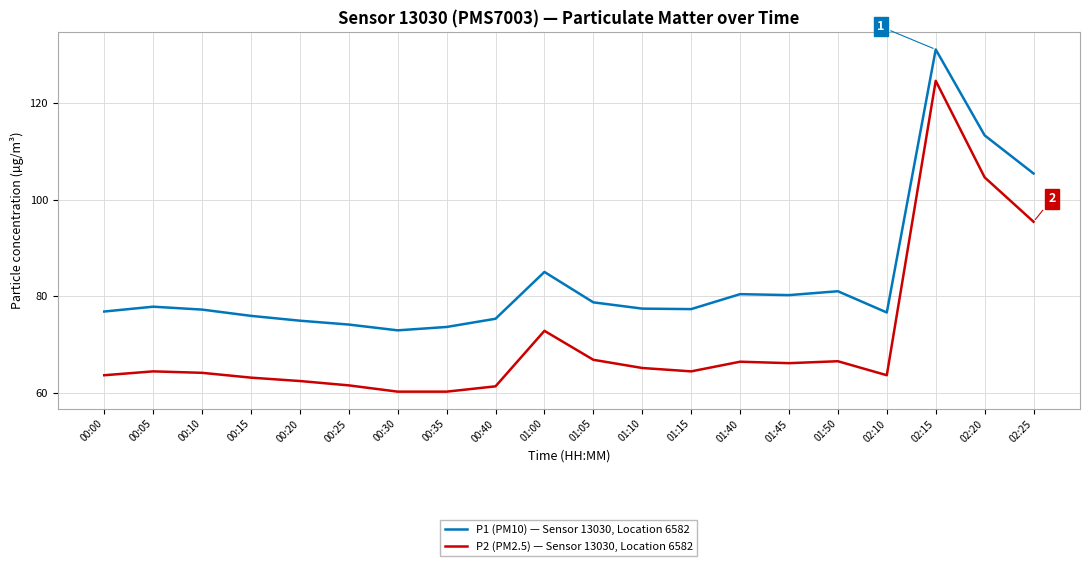

Count the number of data series in this chart.

2